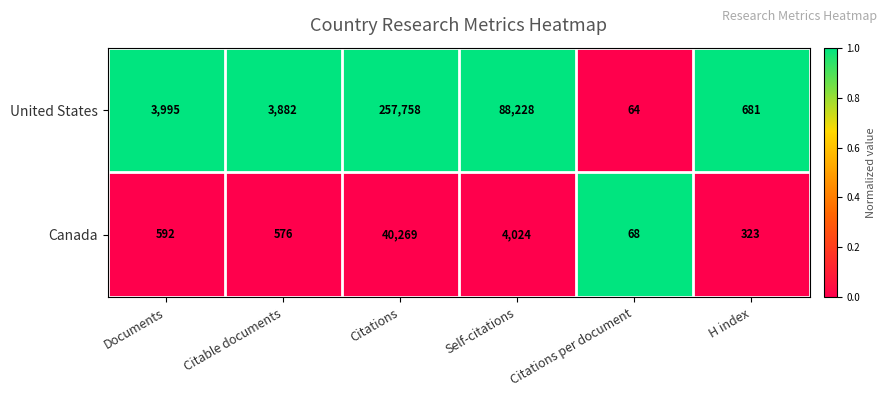

Which category has the lowest value across all series?

Citations per document